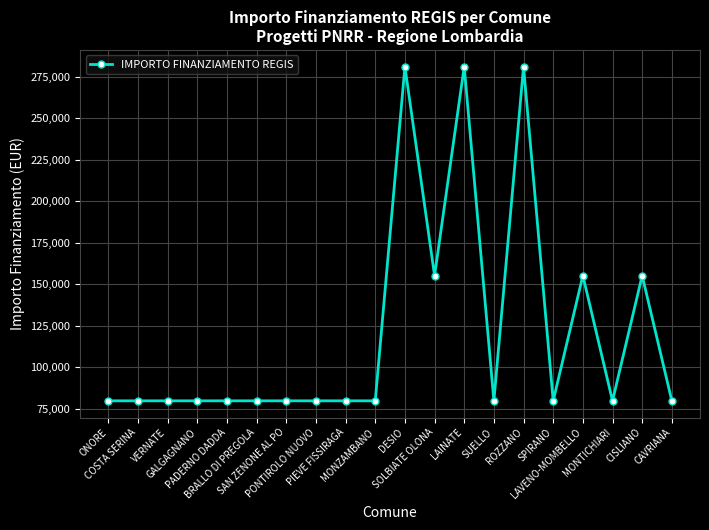

What is the sum of all values?

2427406